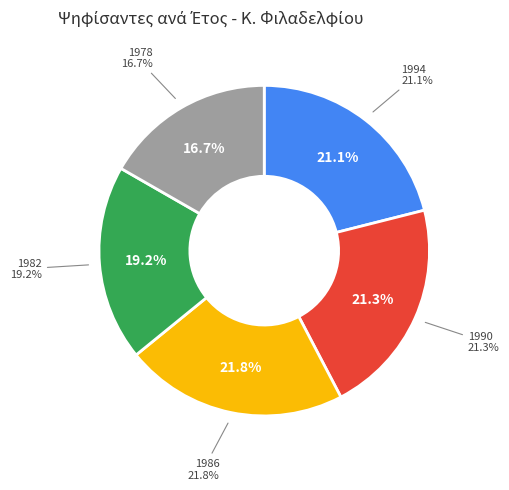

Combined, do 1978 and 1990 account for over 50%?

No